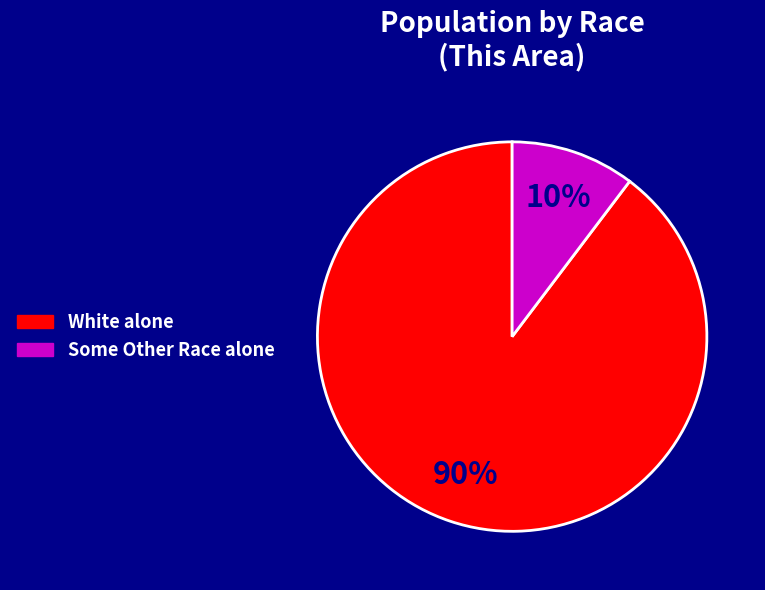

To the nearest percent, what is the average slice percentage?

50%